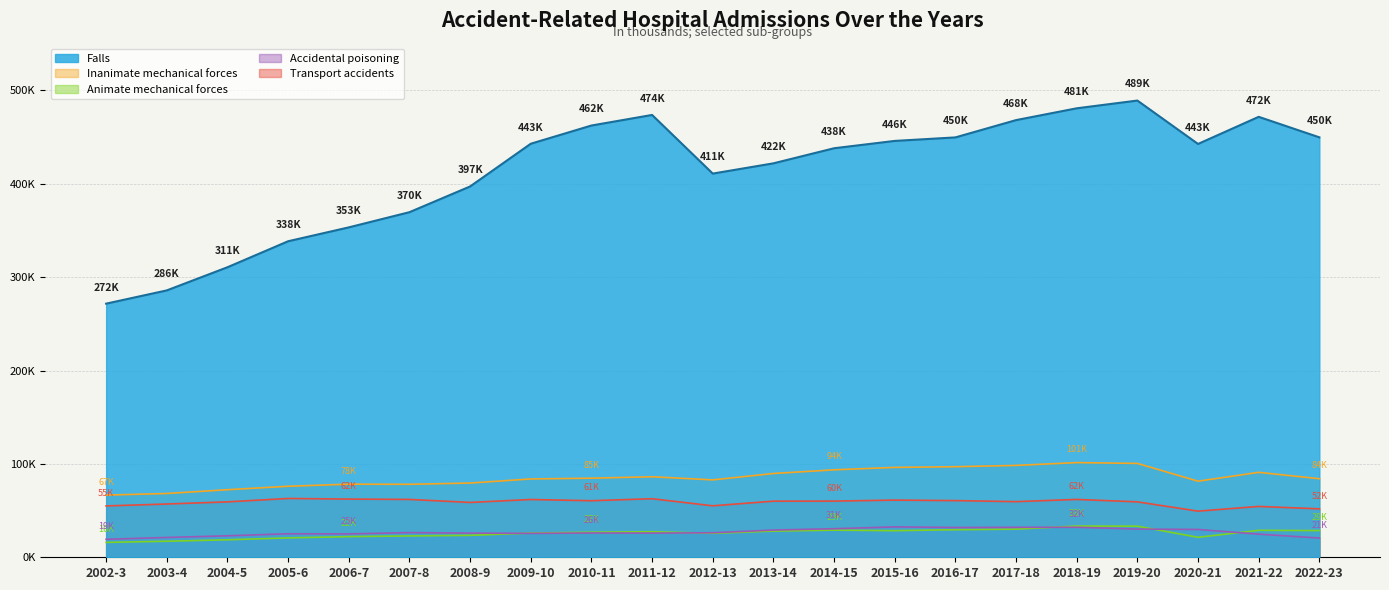

What position from the right is 2009-10?

14